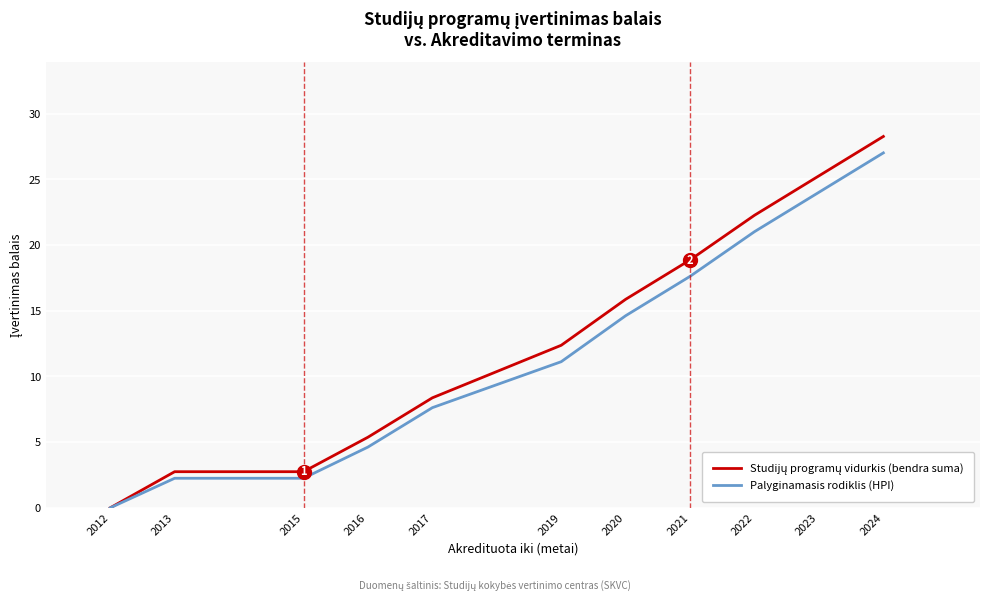

At which category is the sum across all series the highest?

2024